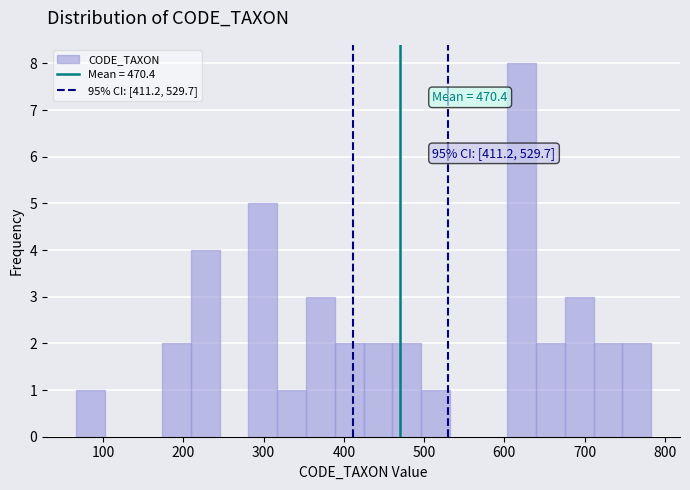

Around what value on the x-axis is the tallest bar? Give the approximate position of its centre, as read against the axis.

620